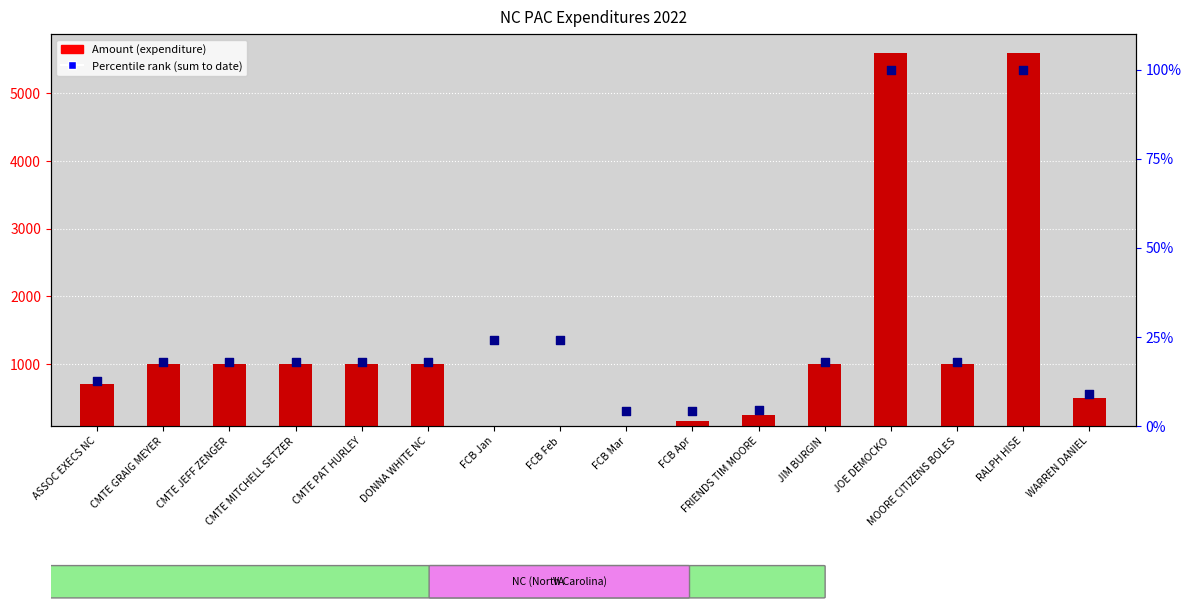

What are all the series names shown in the legend?

Amount (expenditure), Percentile rank (sum to date)